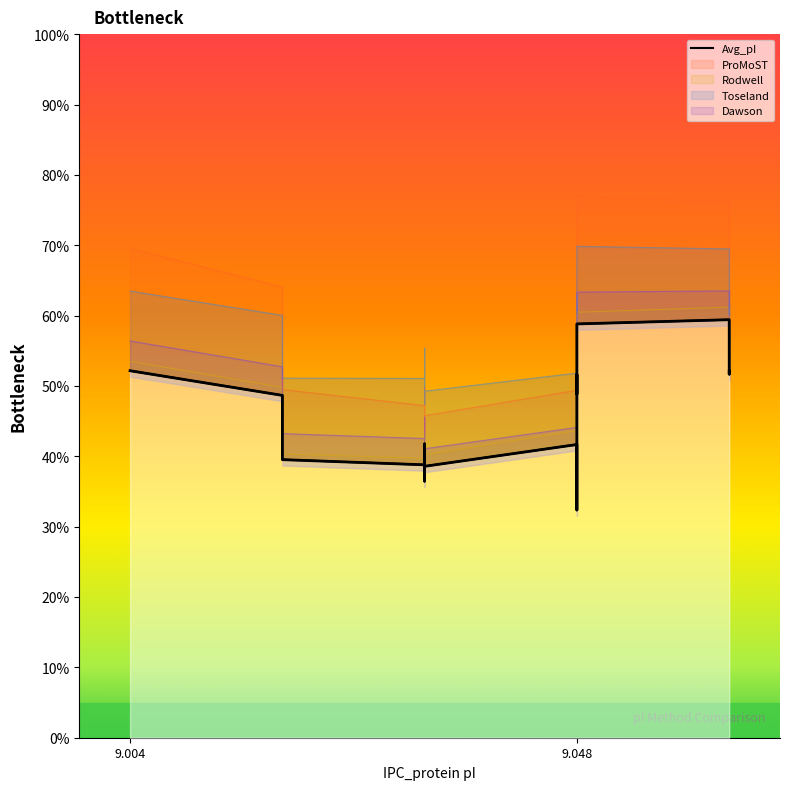

How many interior local valleys (lower than both neighbors) does the data have?

5